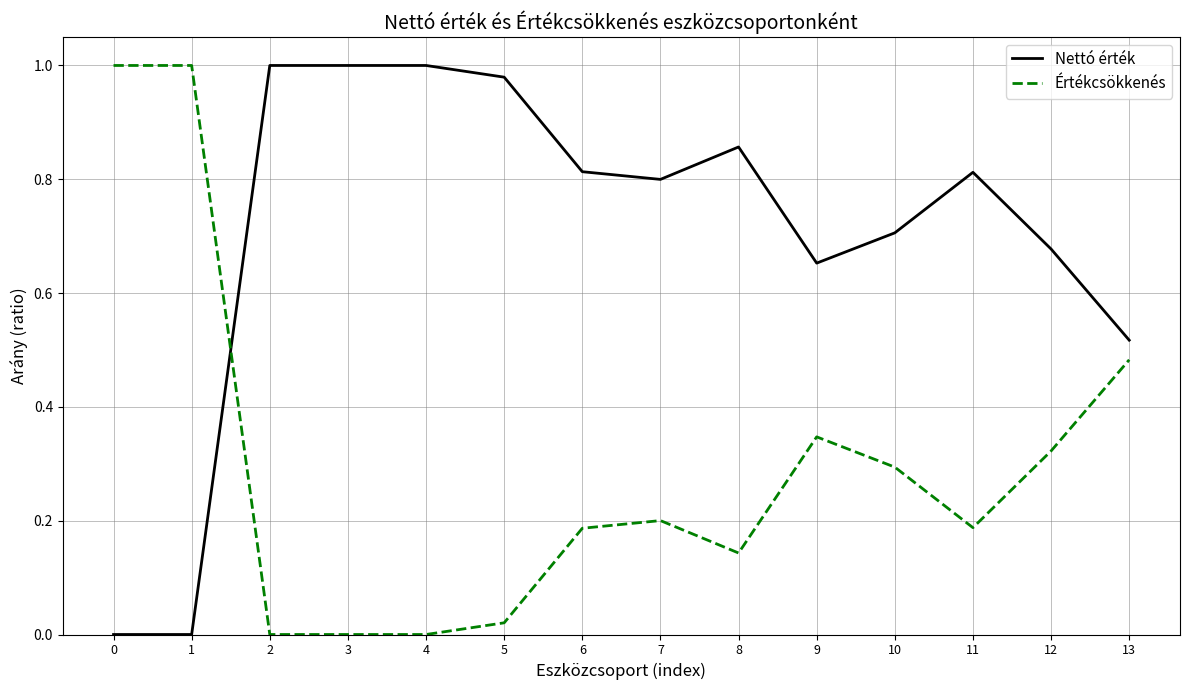

Is the value of Nettó érték at 10 greater than the value of Értékcsökkenés at 12?

Yes